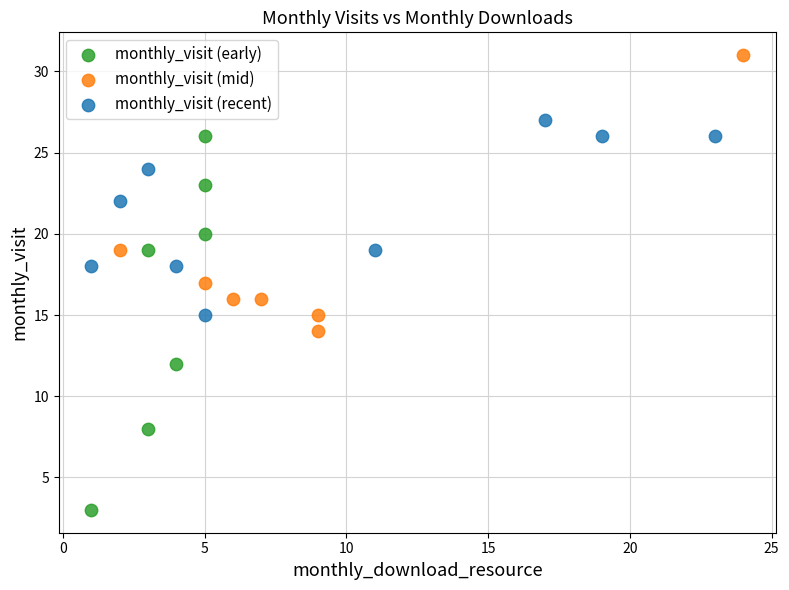

Which series has the largest Y range (max minus min)?

monthly_visit (early)